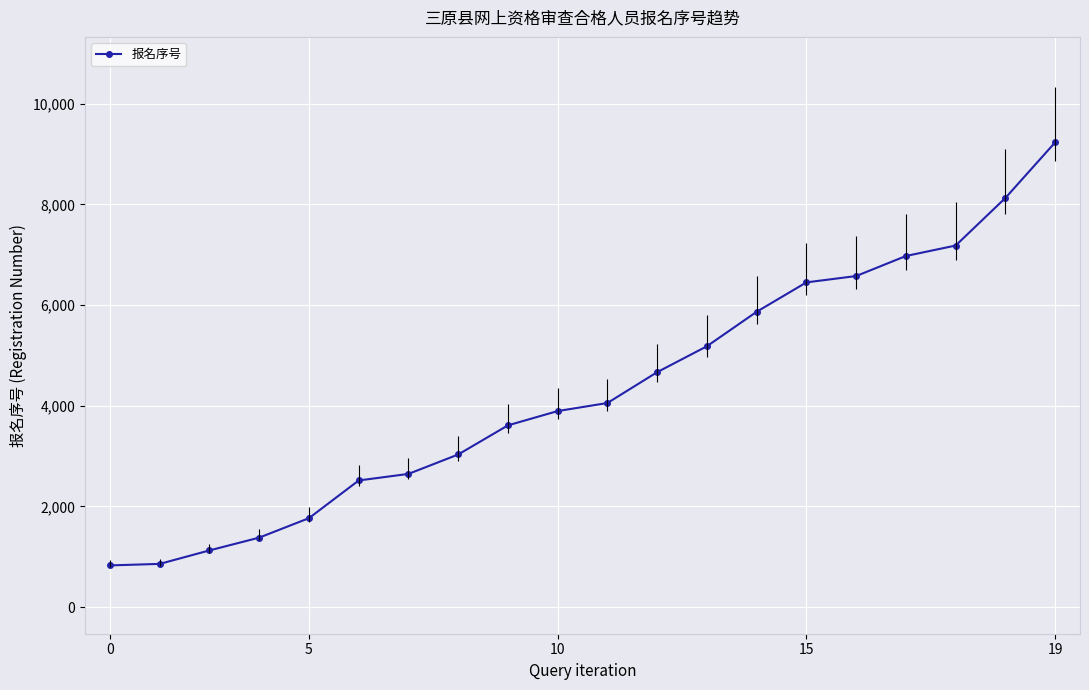

True or false: the data has more than 2 interior local peaks.

False